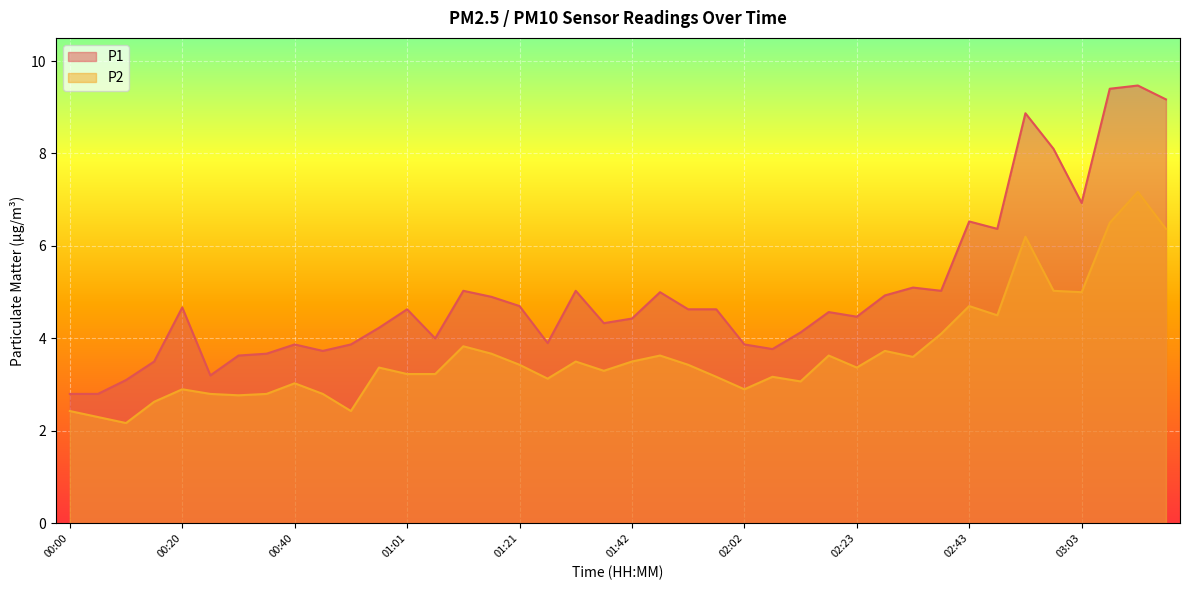

At 00:10, list the series in order from largest to smallest.

P1, P2